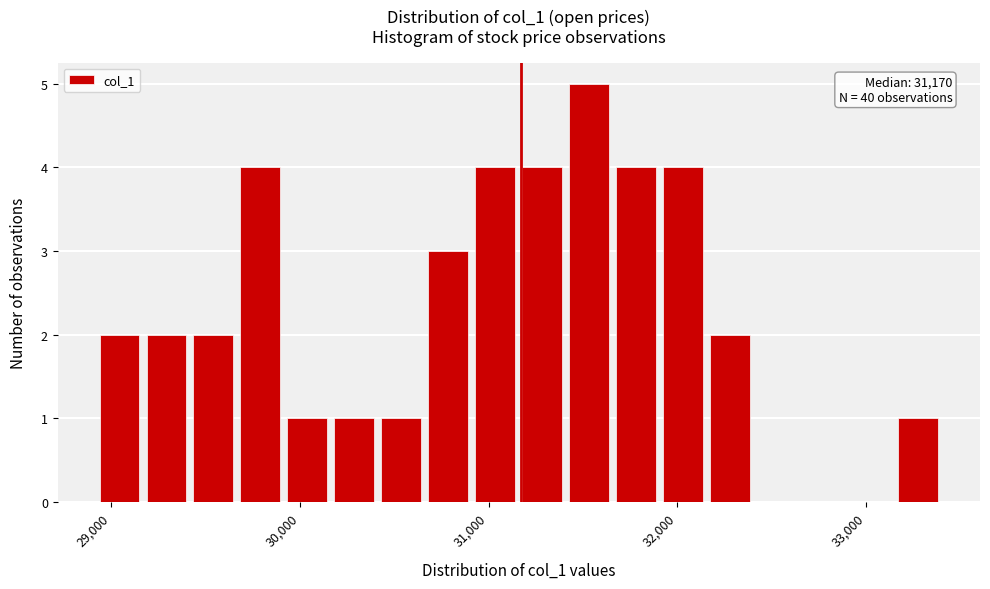

Read against the x-axis, roughly where is the centre of the tallest bar?

31500